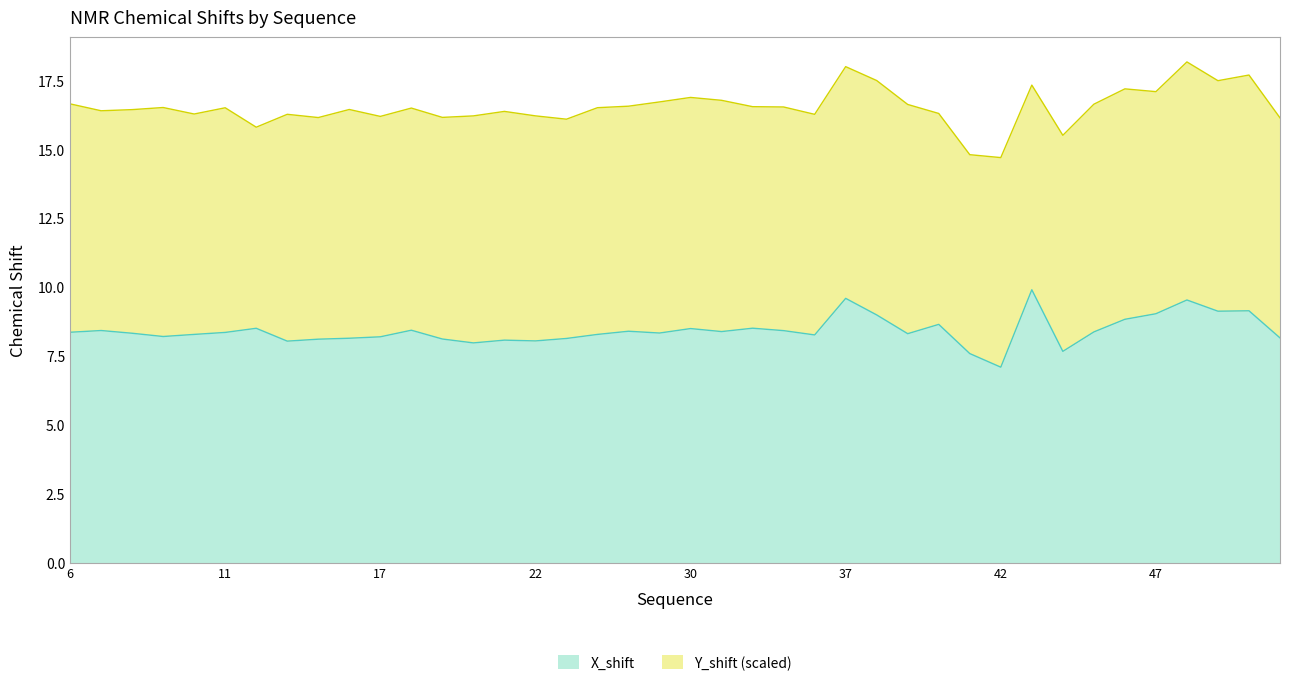

List the labels in order of value, smallest first.

42, 41, 44, 20, 14, 22, 21, 15, 19, 23, 16, 51, 17, 9, 36, 10, 24, 39, 8, 28, 11, 6, 45, 32, 26, 35, 7, 18, 30, 13, 34, 40, 46, 38, 47, 49, 50, 48, 37, 43